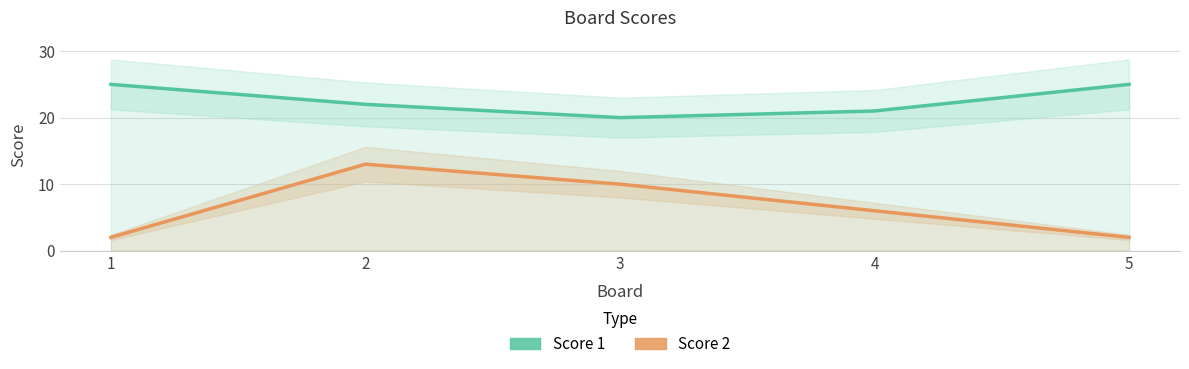

How many interior local valleys does the Score 1 series have?

1